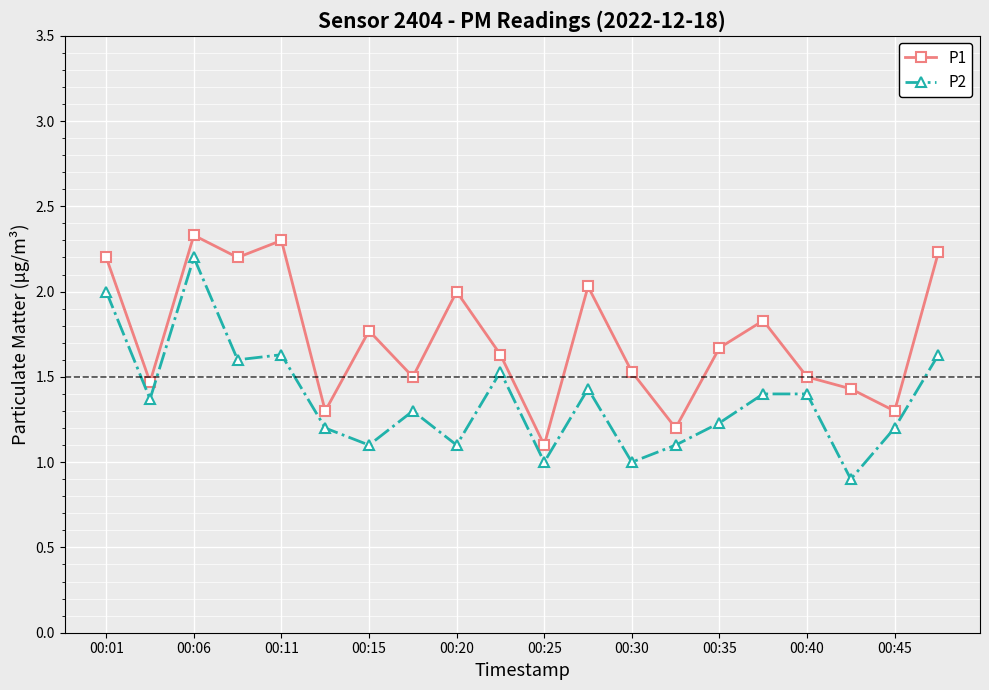

True or false: P1 and P2 intersect in this chart.

False